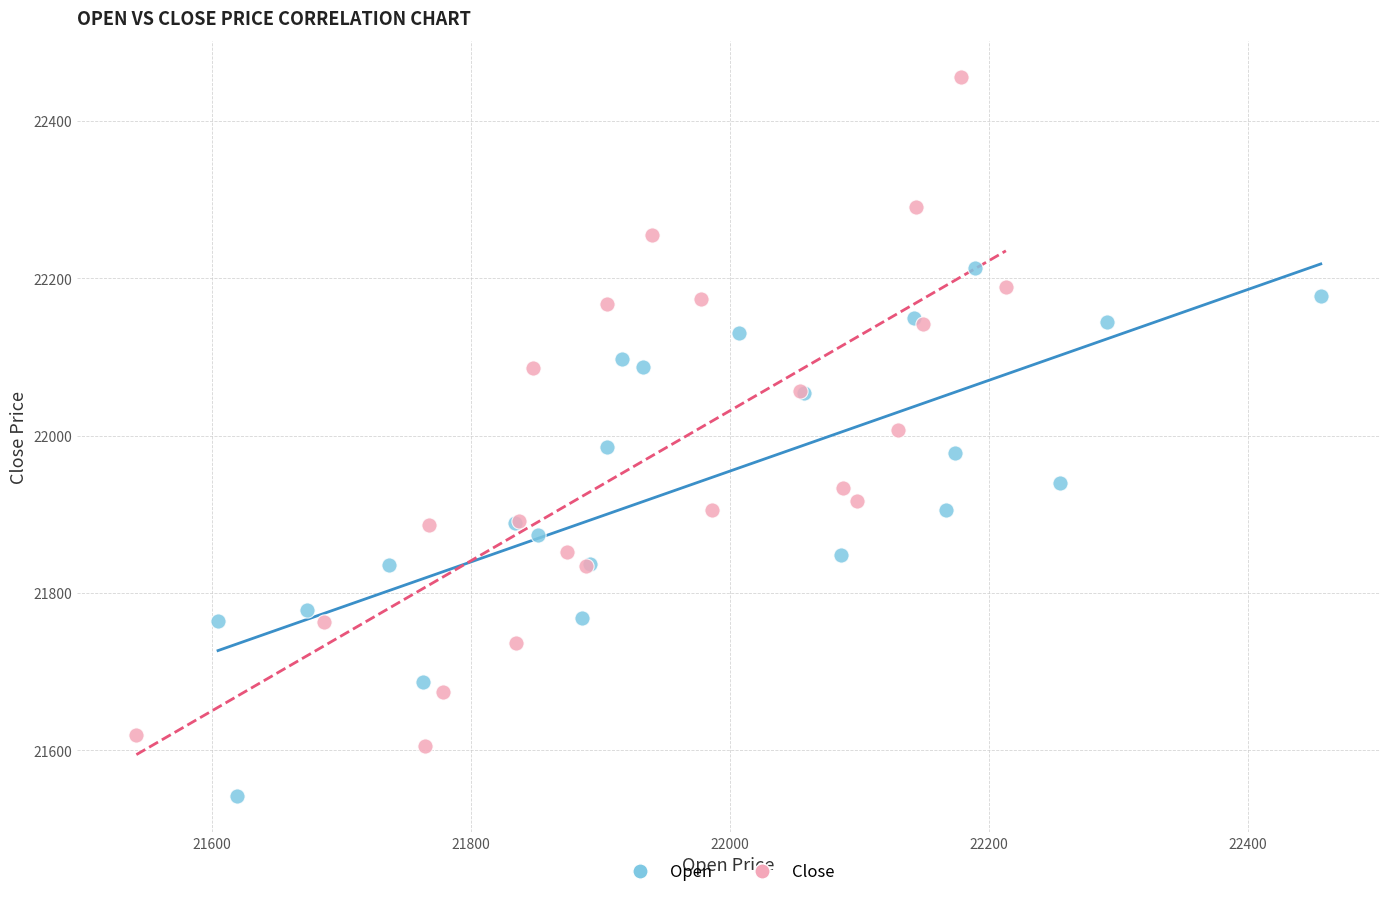

Which series has the widest spread of Y values?

Close